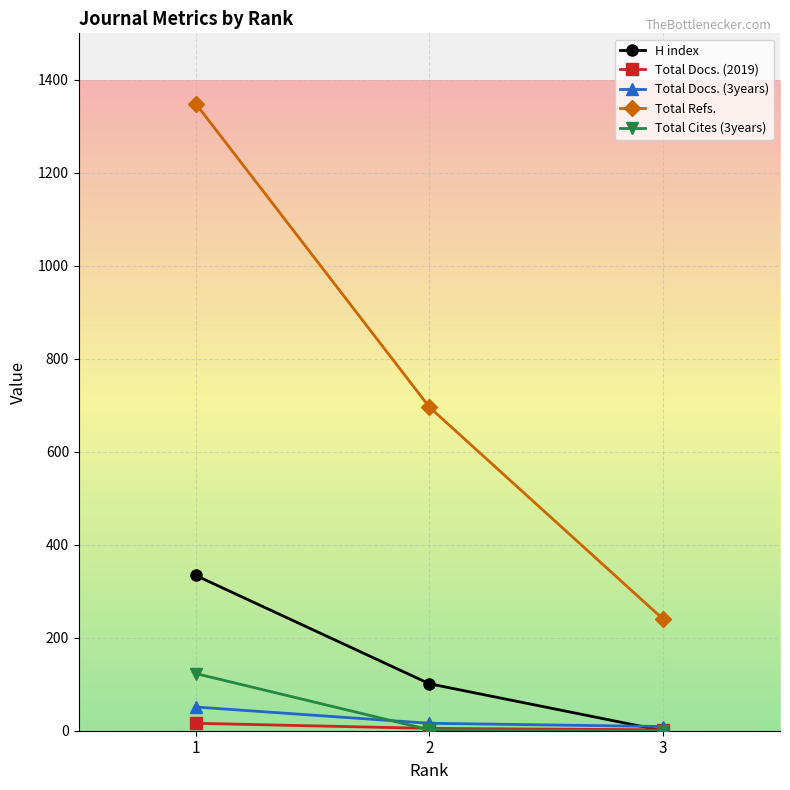

What is the sum of the Total Cites (3years) values at 2 and 1?

125